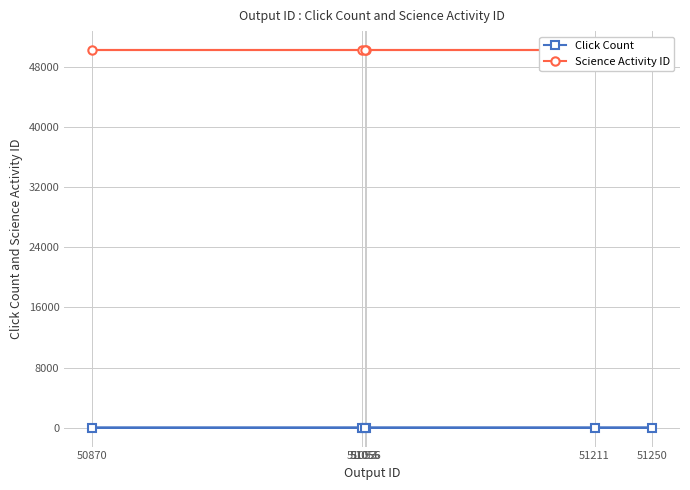

How many lines are shown in the chart?

2